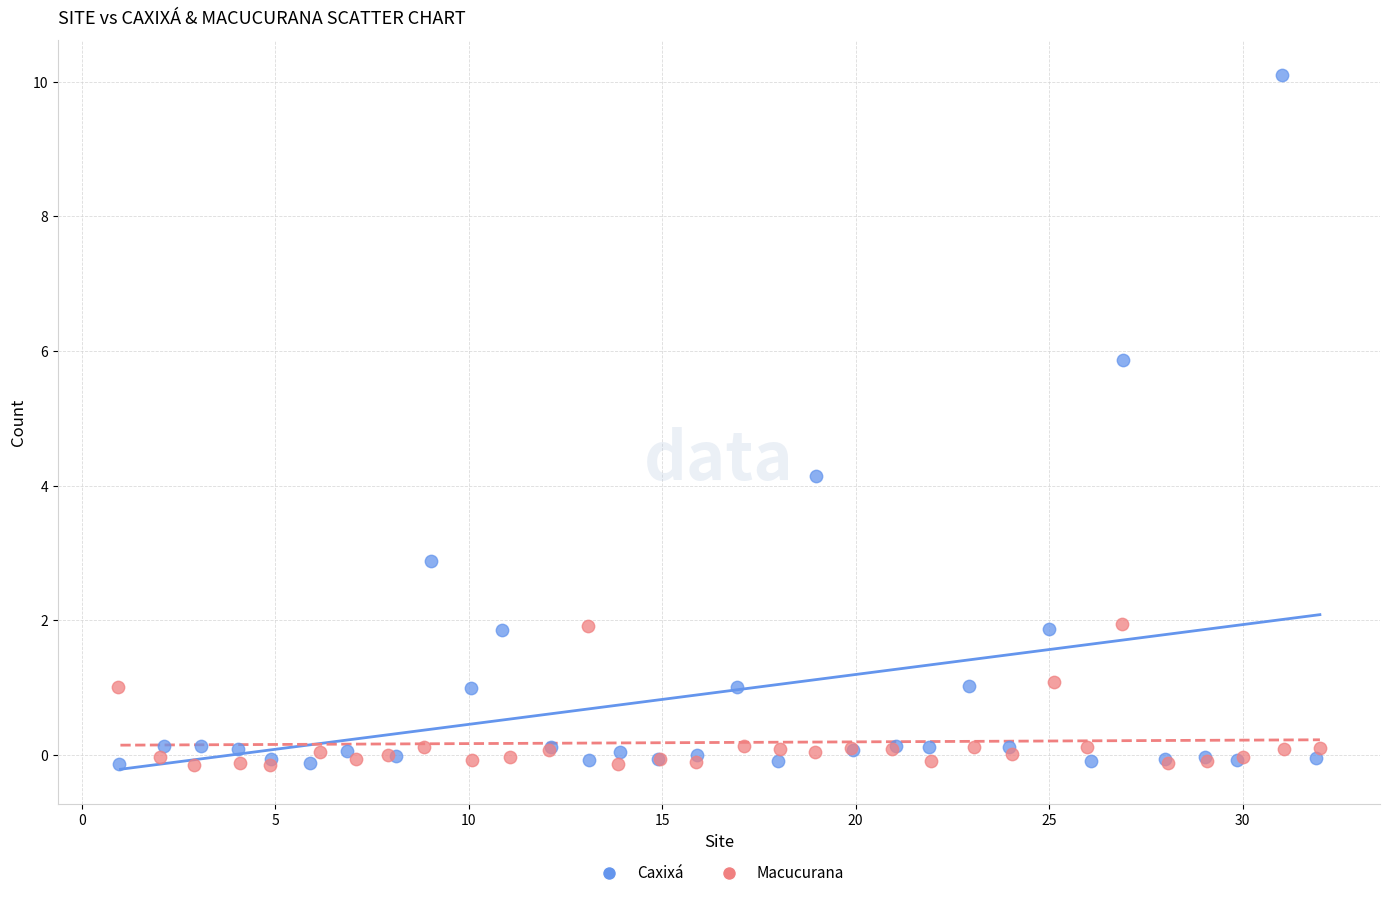

Which series reaches the maximum Y coordinate?

Caxixá